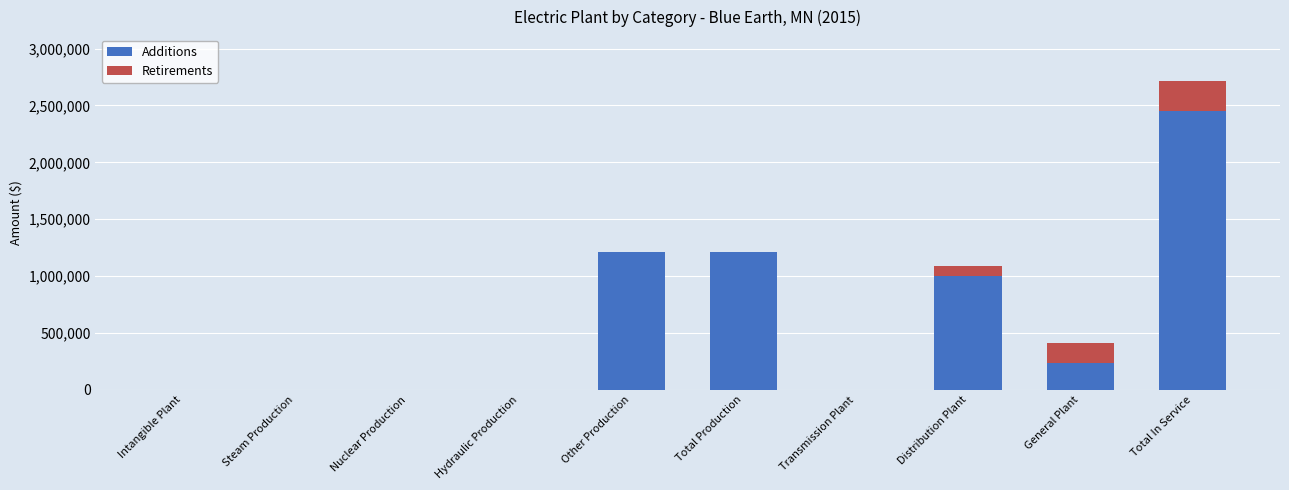

Is it true that Additions equals 1212888 at Total Production?

True